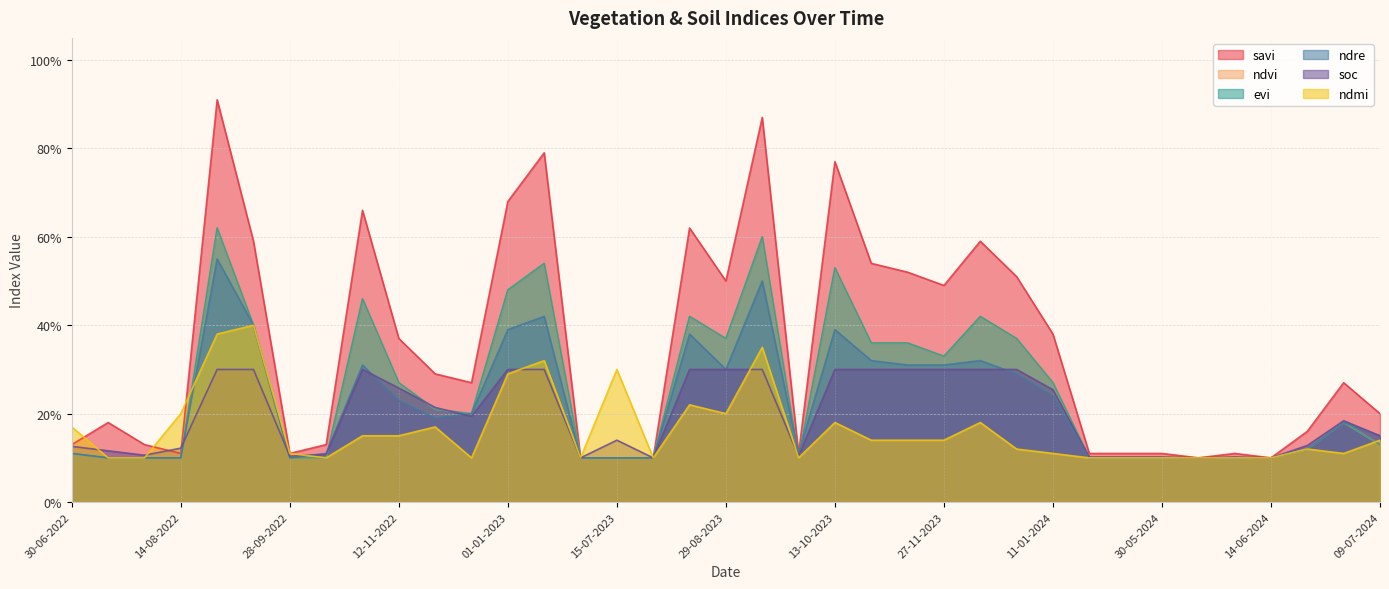

What position from the right is 19-06-2024?

3